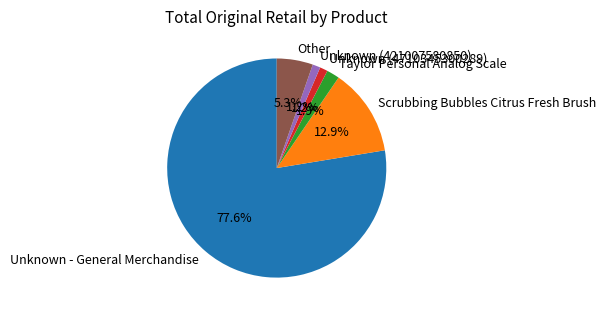

Is there a majority slice in this chart?

Yes